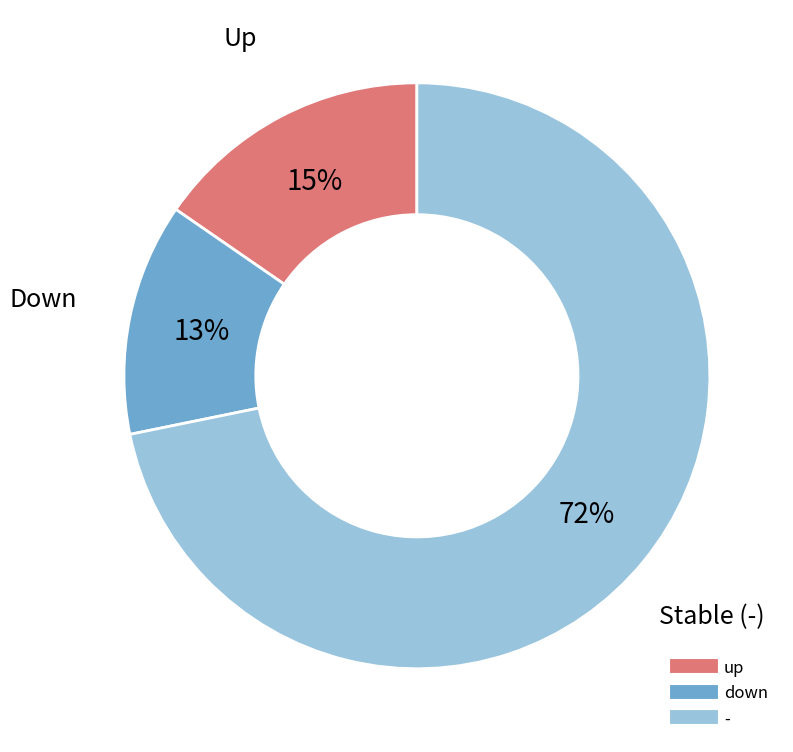

Is there any slice that represents more than half of the pie?

Yes